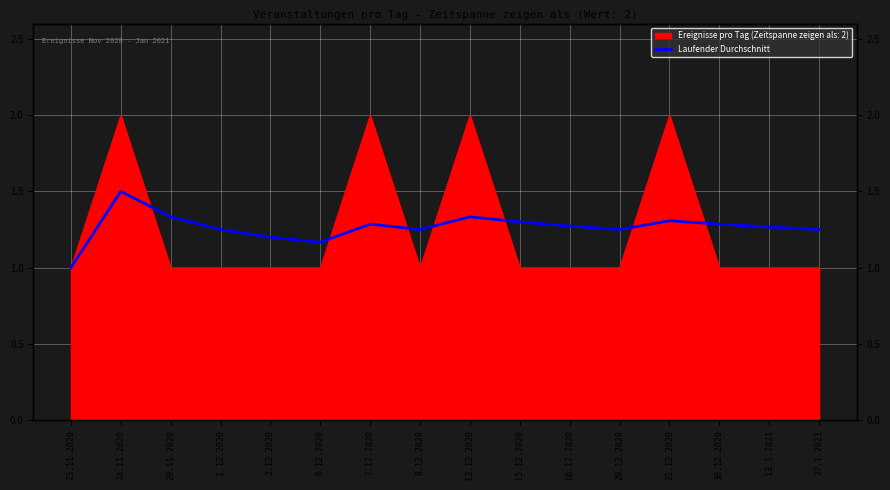

Reading left to right, what are all the values shown in this chart?

1.0	1.5	1.3	1.2	1.2	1.2	1.3	1.2	1.3	1.3	1.3	1.2	1.3	1.3	1.3	1.2